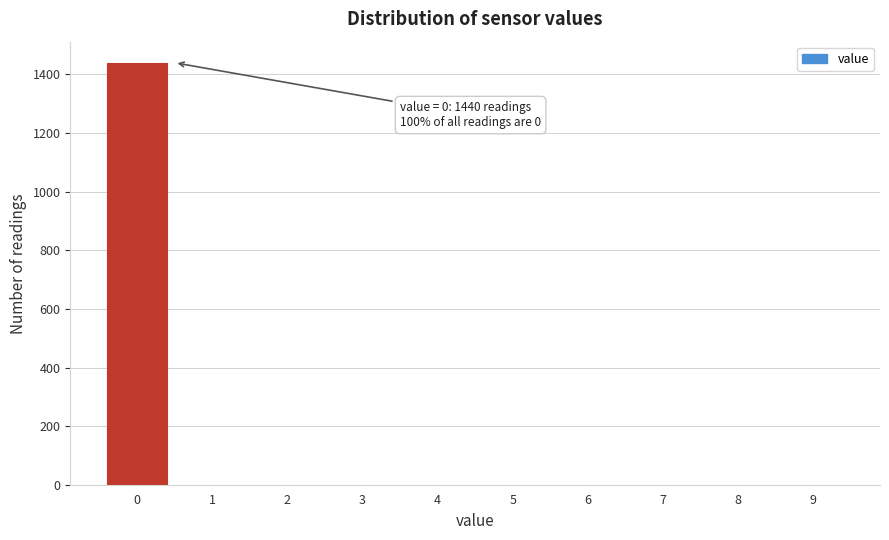

Over which range of the x-axis is the bar tallest?

-0.5 to 0.5